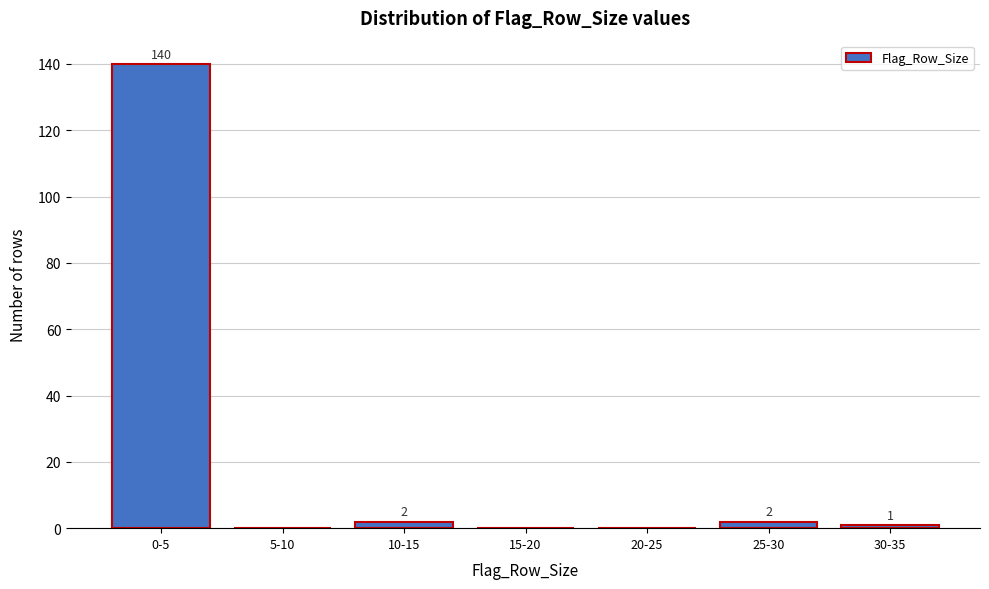

Reading right to left, list all the values displayed in this chart.

30-35=1	25-30=2	20-25=0	15-20=0	10-15=2	5-10=0	0-5=140